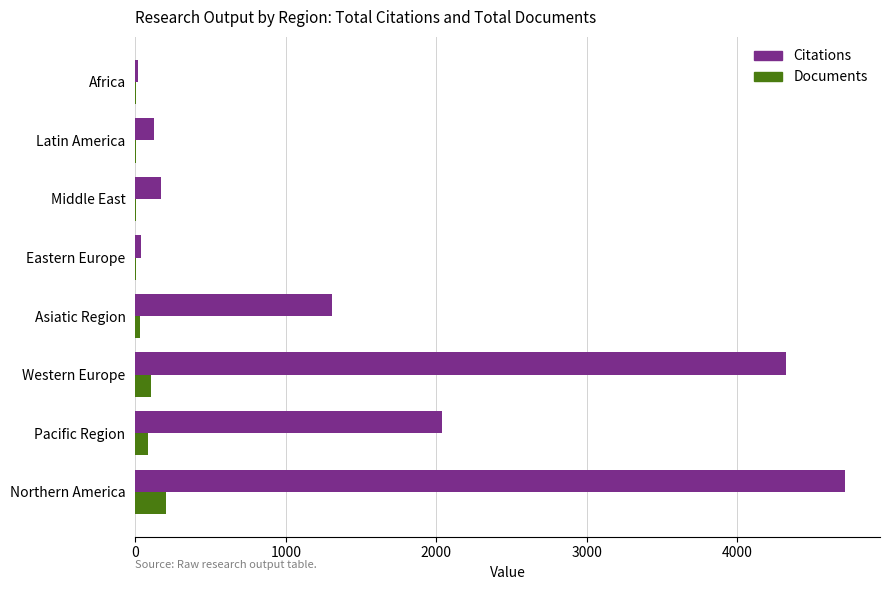

The value of Citations at Asiatic Region is 1980. True or false?

False